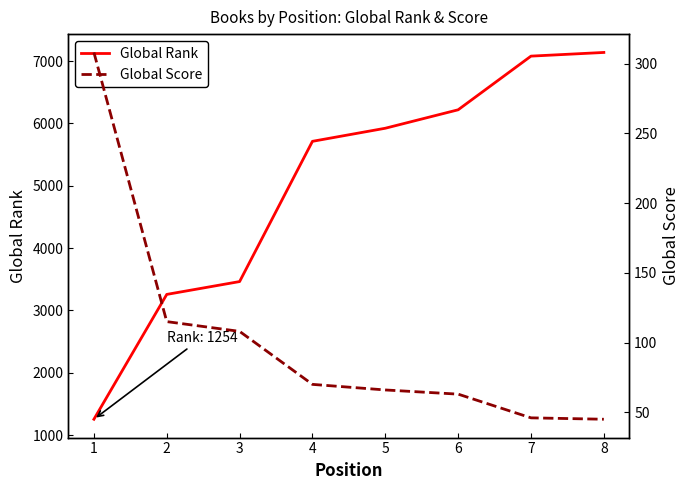

Reading left to right, transcribe all the data shown in this chart.

Global Rank: 1=1254	2=3257	3=3463	4=5713	5=5923	6=6219	7=7080	8=7139
Global Score: 1=308	2=115	3=108	4=70	5=66	6=63	7=46	8=45